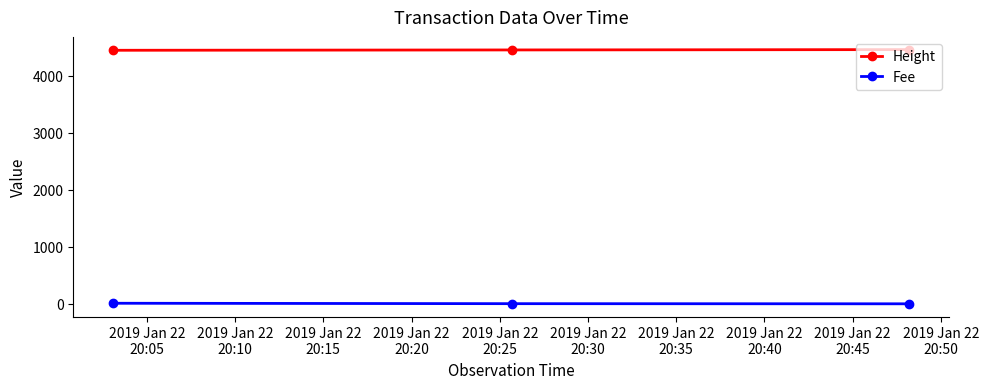

List the series in order of their overall mean, lowest first.

Fee, Height